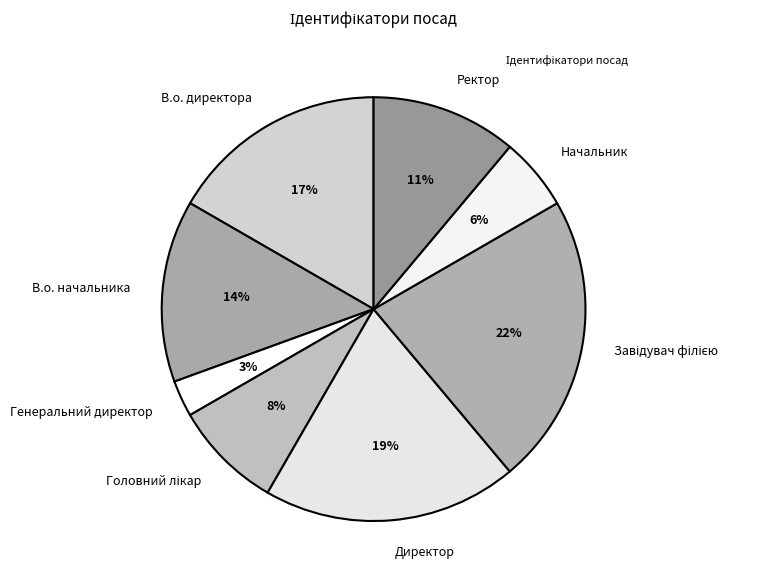

Combined, do В.о. директора and В.о. начальника account for over 50%?

No